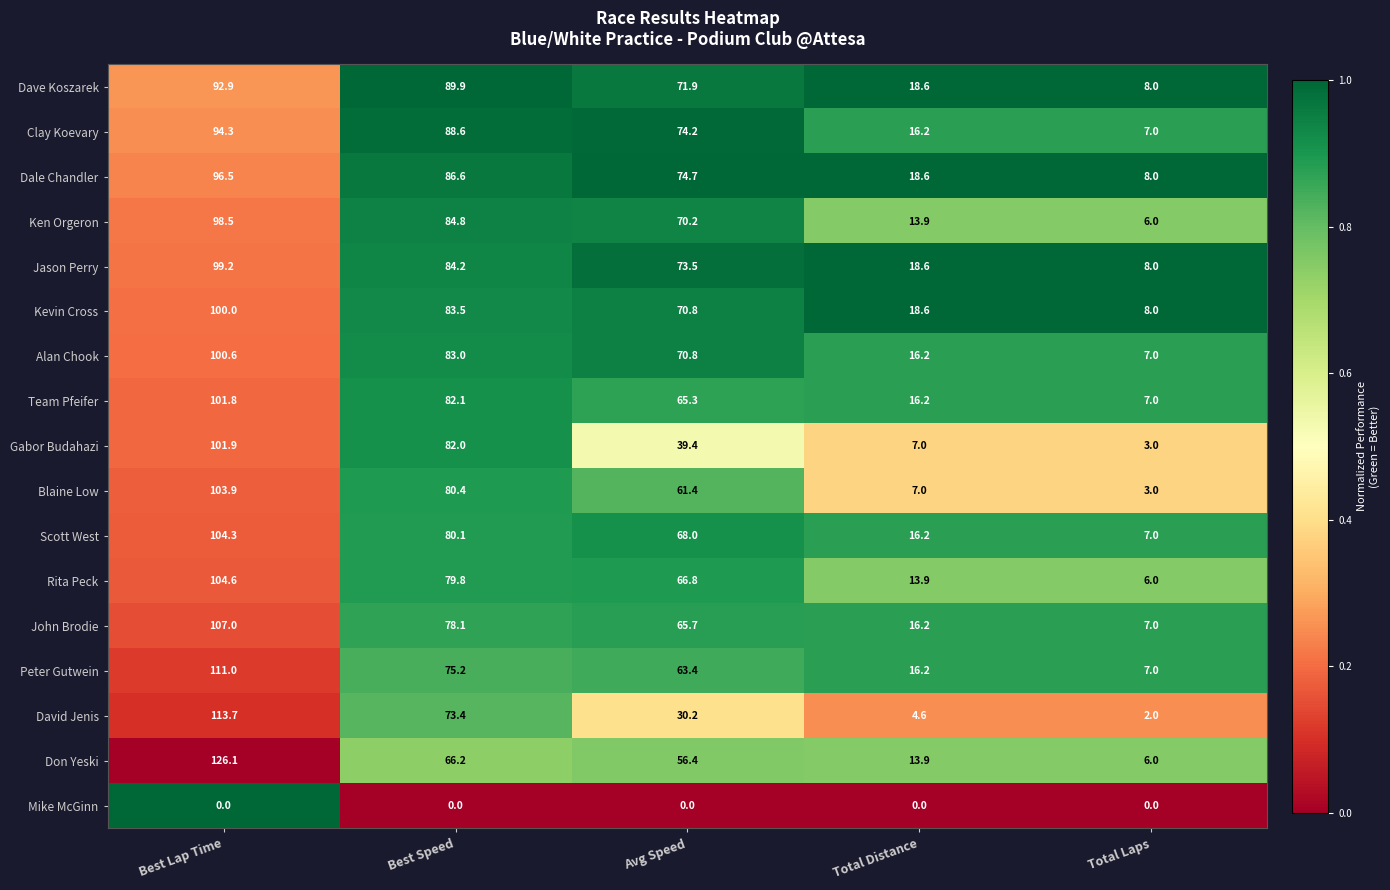

What is the greatest value displayed?

126.1